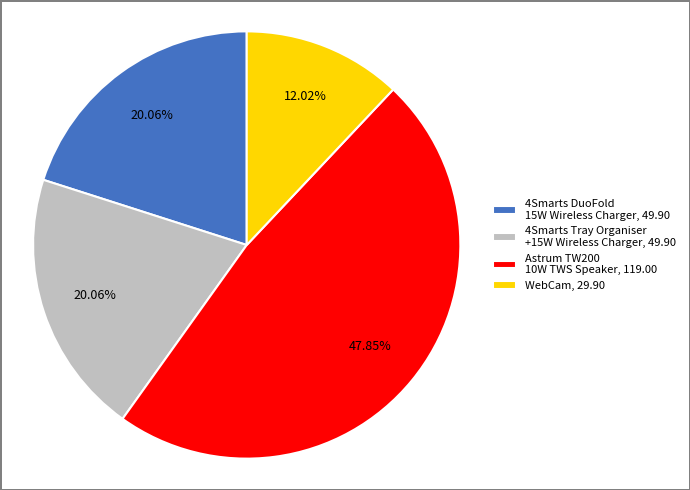

Approximately how many times larger is the value at WebCam, 29.90 compared to Astrum TW200 10W TWS Speaker, 119.00?

0.3